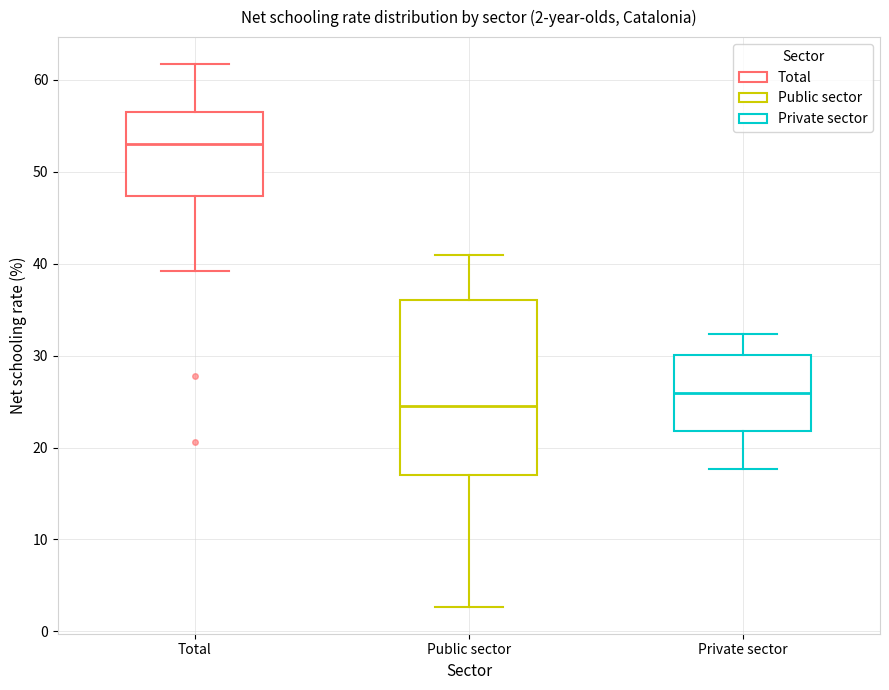

Which box is the tallest, from its lower edge to its upper edge?

Public sector